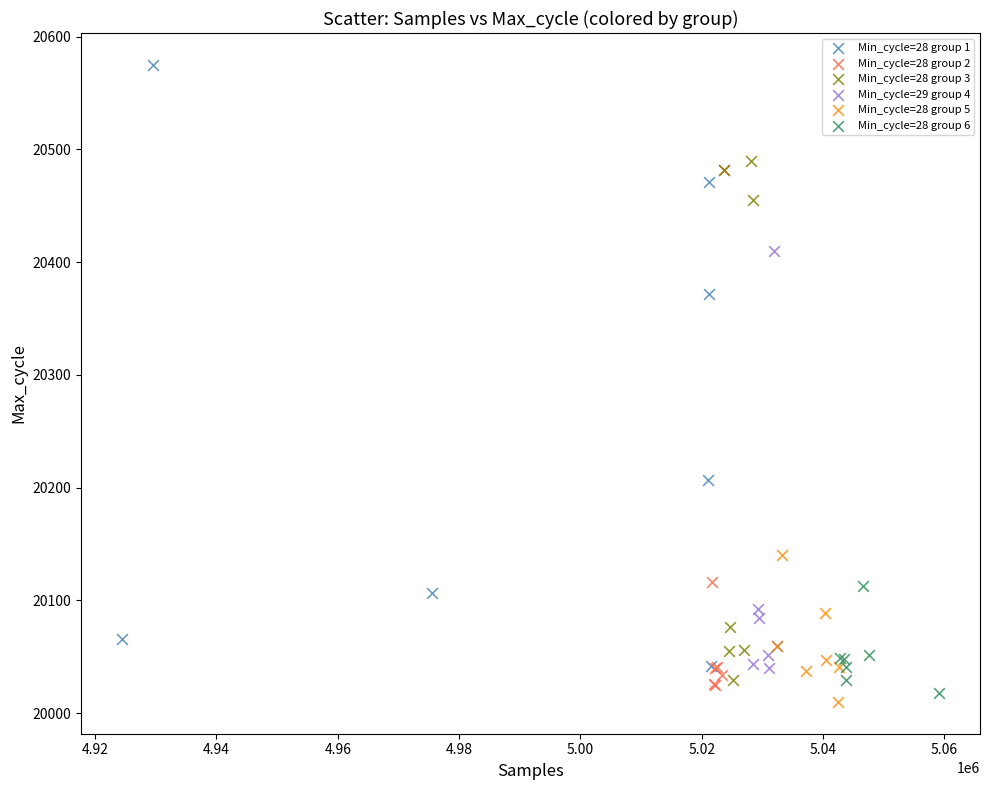

Which series has the widest spread of Y values?

Min_cycle=28 group 1